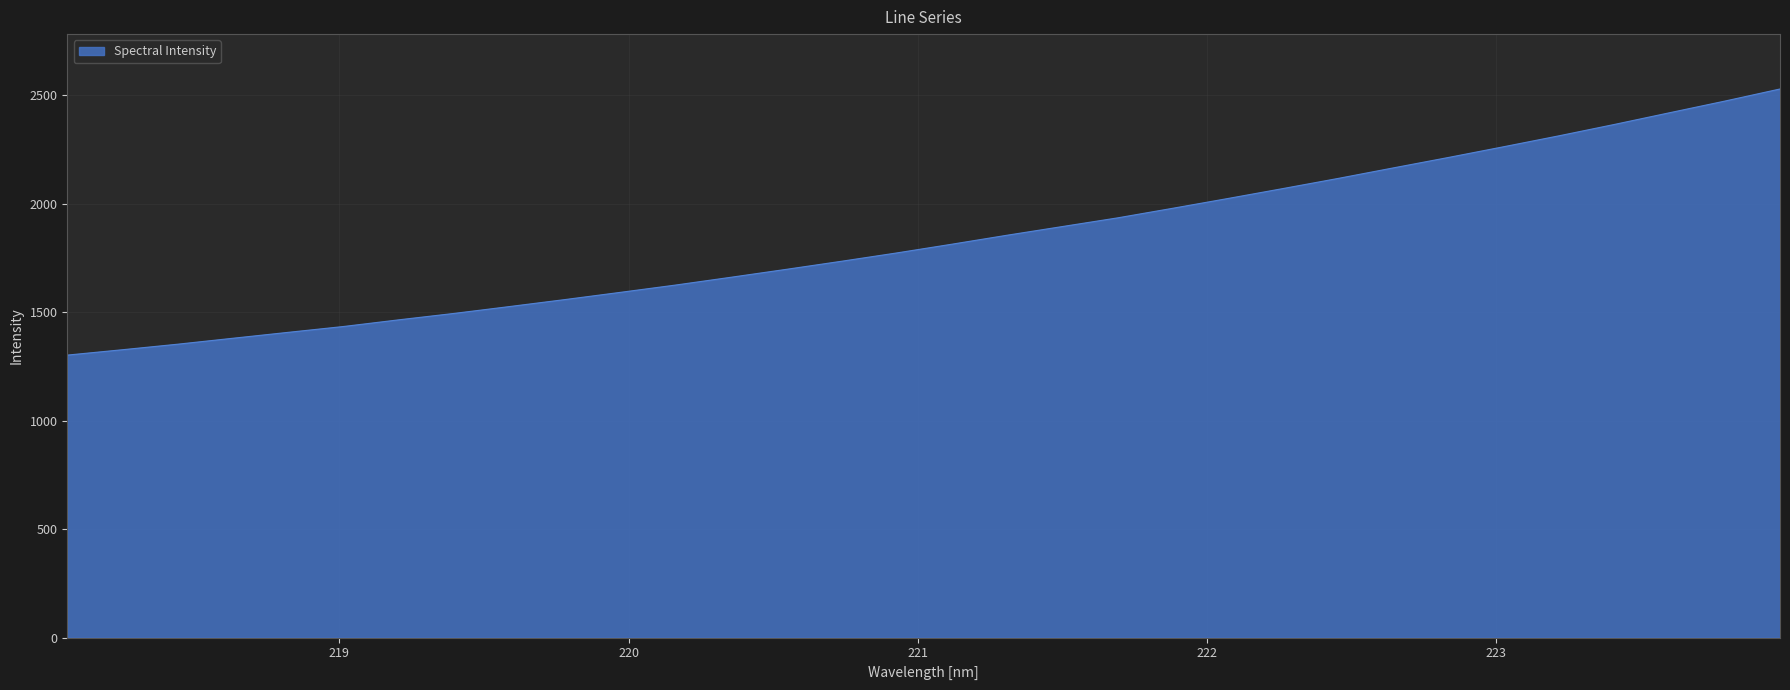

What is the difference between the maximum and minimum values?

1227.1